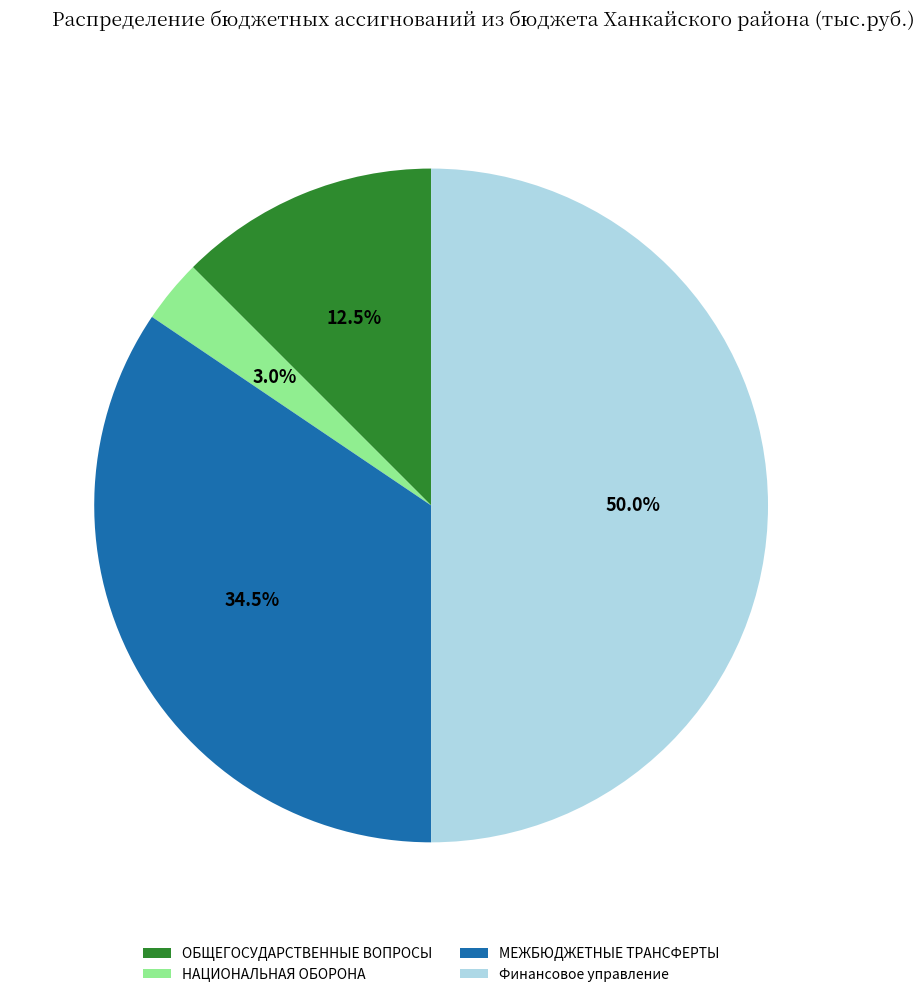

How many segments does this pie chart have?

4